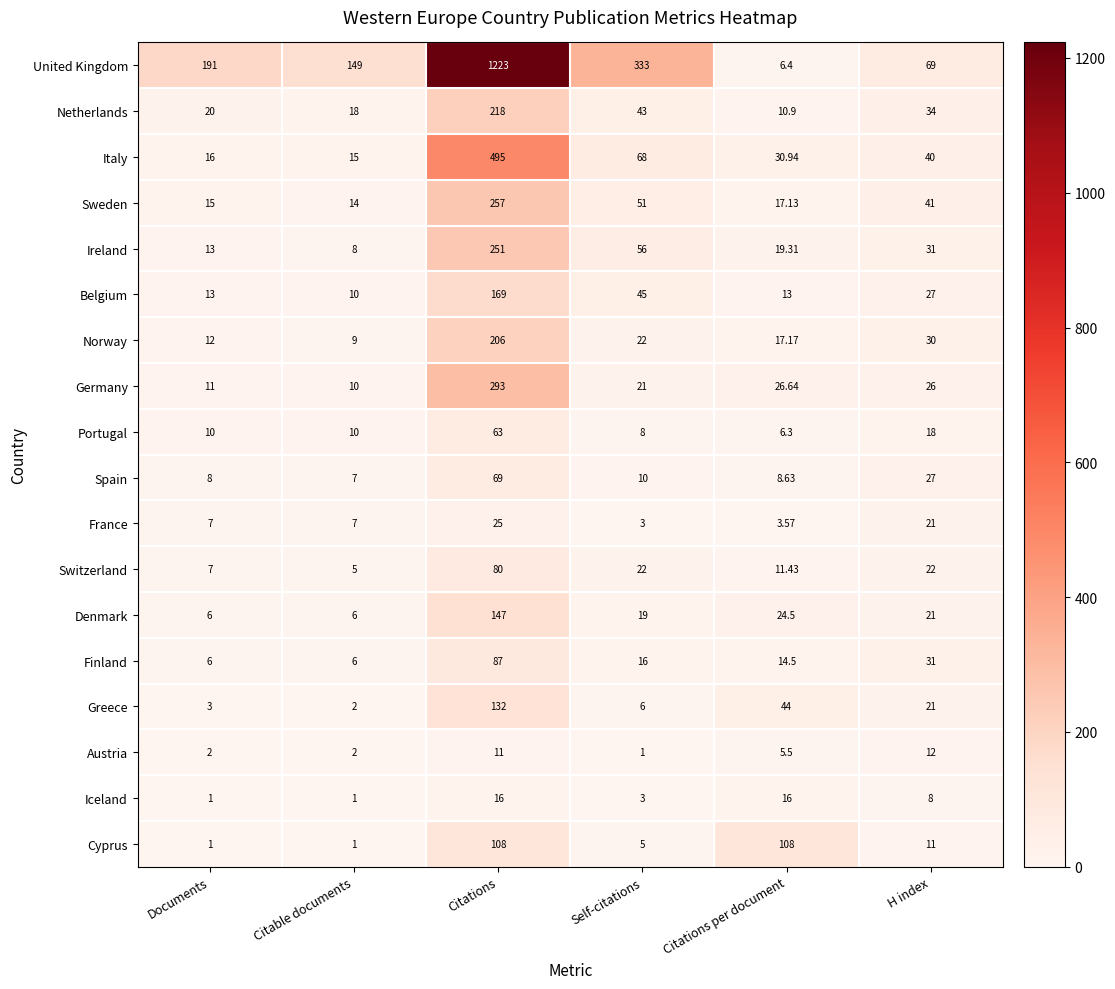

Where is Austria nearest to the value 6?

Citations per document